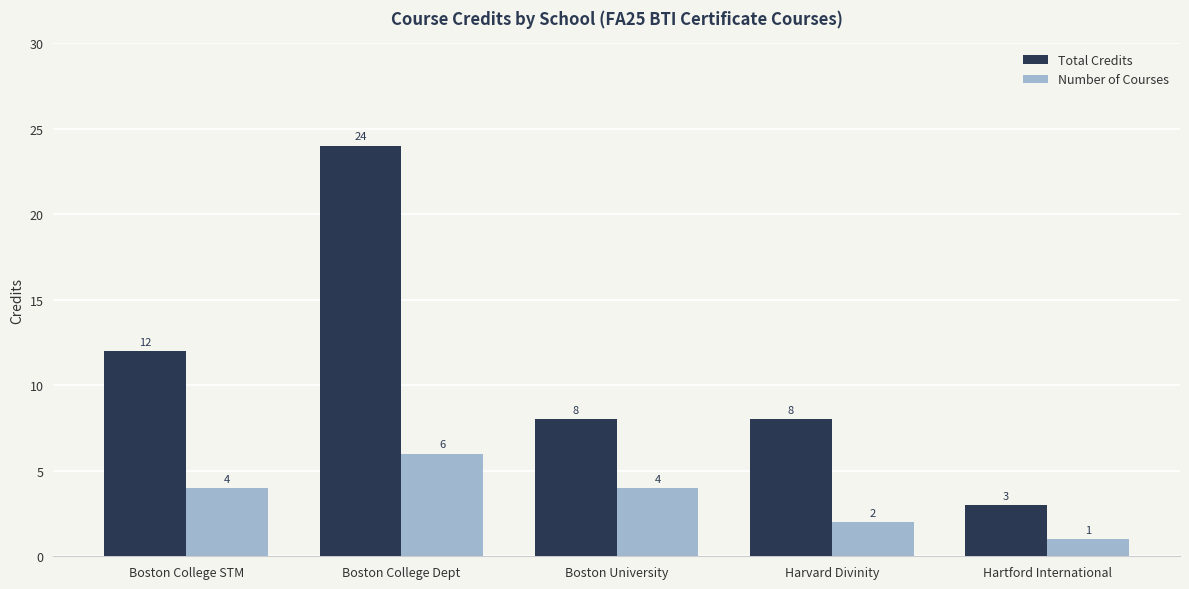

At which category is the sum across all series the highest?

Boston College Dept